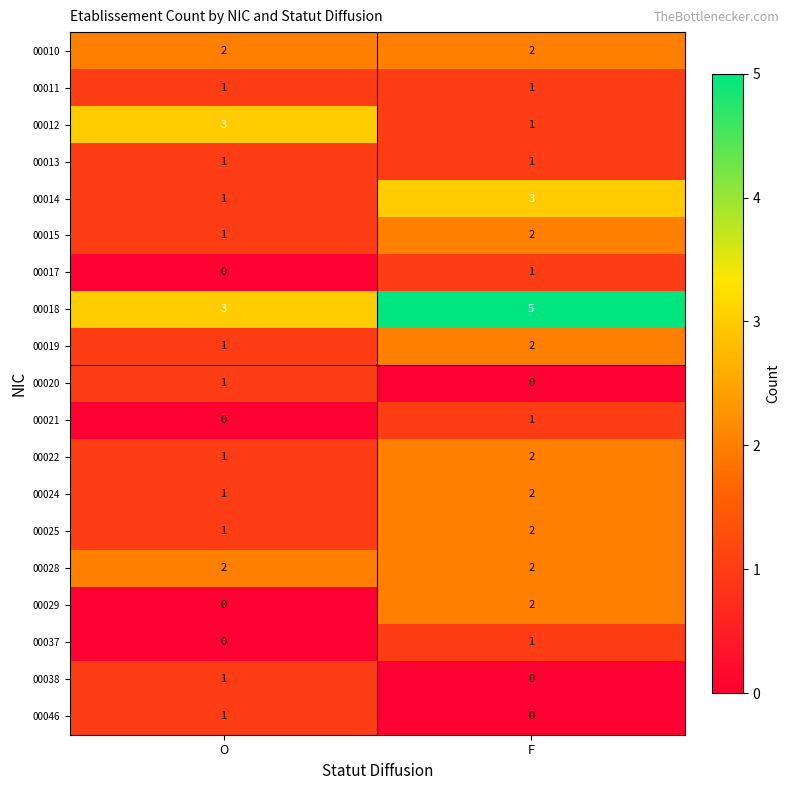

The 00029 series shows 0 at O. True or false?

True